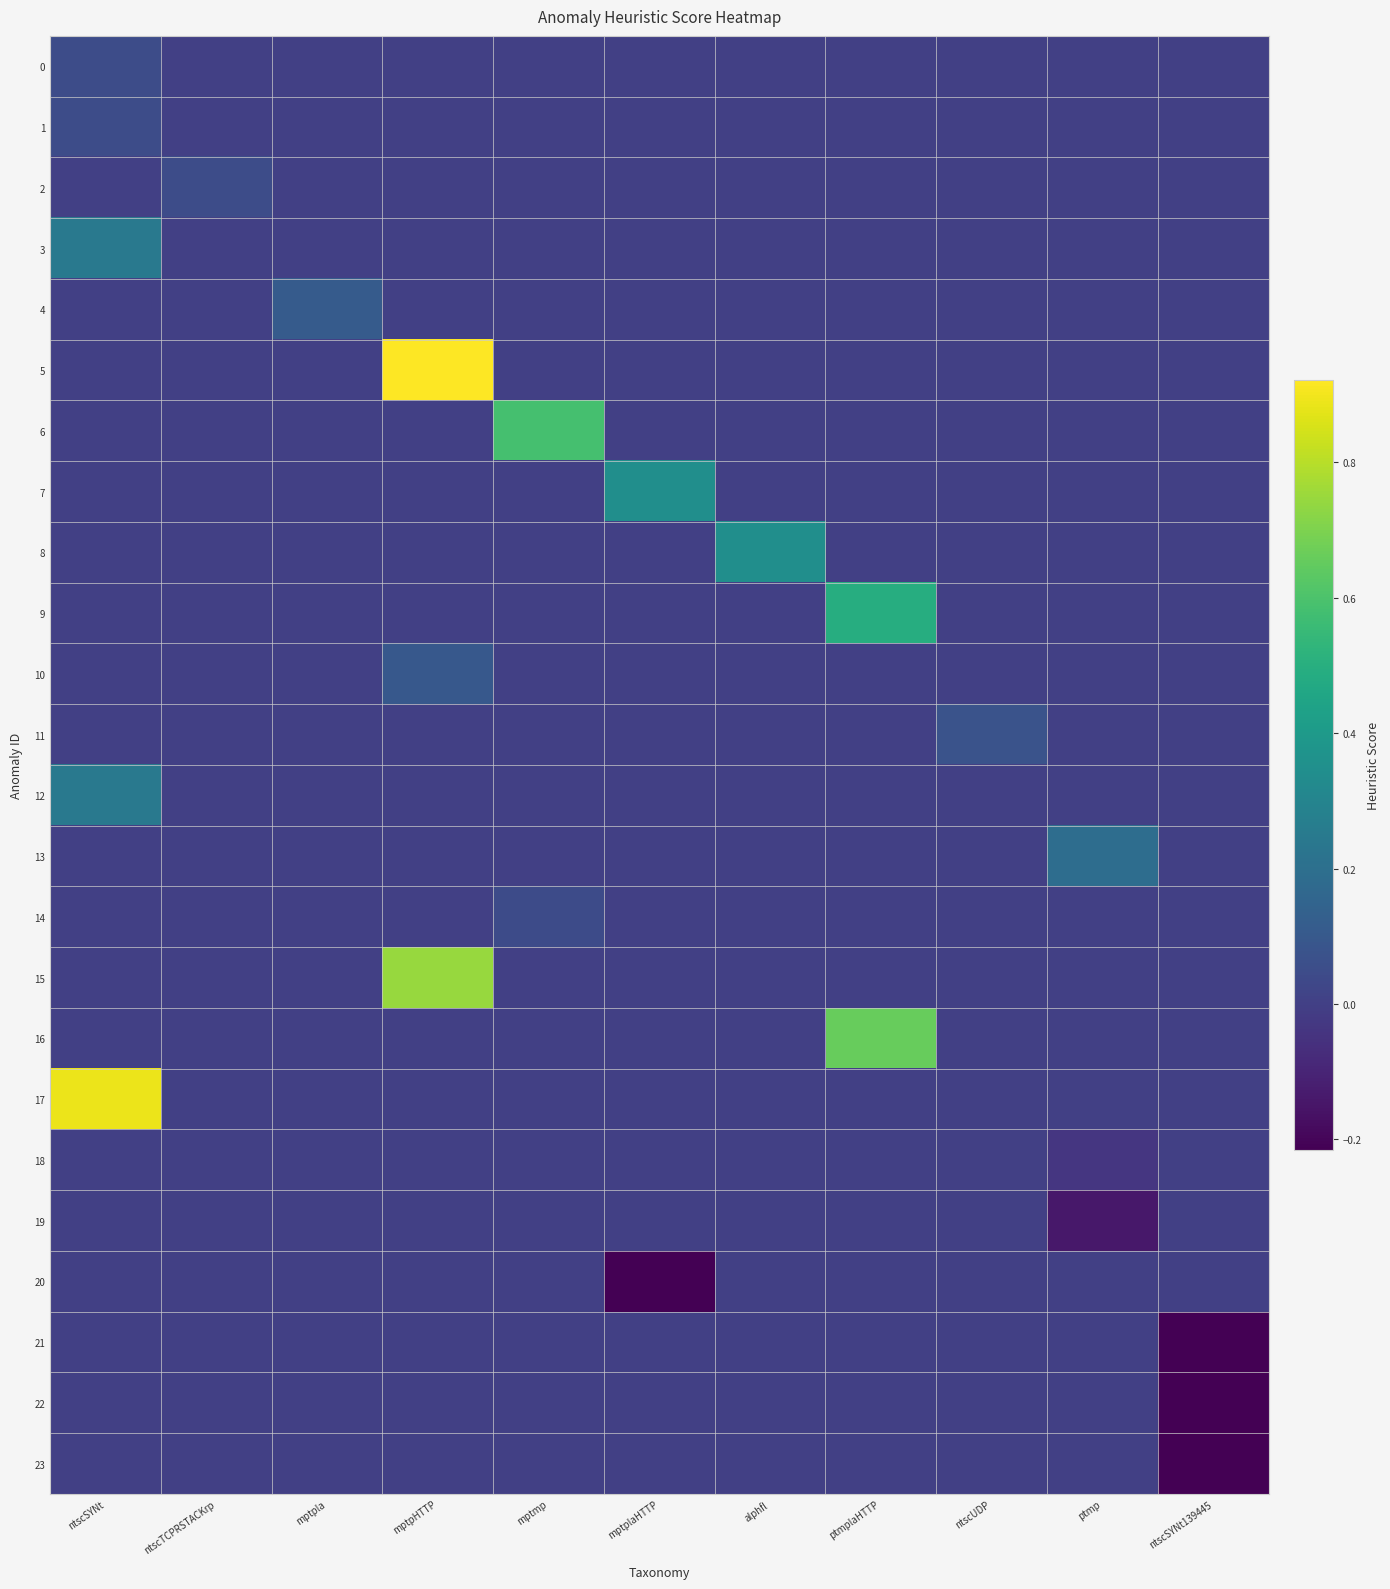

Reading left to right, extract all data points from this chart.

0: ntscSYNt=0.1	ntscTCPRSTACKrp=0.0	mptpla=0.0	mptpHTTP=0.0	mptmp=0.0	mptplaHTTP=0.0	alphfl=0.0	ptmplaHTTP=0.0	ntscUDP=0.0	ptmp=0.0	ntscSYNt139445=0.0
1: ntscSYNt=0.1	ntscTCPRSTACKrp=0.0	mptpla=0.0	mptpHTTP=0.0	mptmp=0.0	mptplaHTTP=0.0	alphfl=0.0	ptmplaHTTP=0.0	ntscUDP=0.0	ptmp=0.0	ntscSYNt139445=0.0
2: ntscSYNt=0.0	ntscTCPRSTACKrp=0.1	mptpla=0.0	mptpHTTP=0.0	mptmp=0.0	mptplaHTTP=0.0	alphfl=0.0	ptmplaHTTP=0.0	ntscUDP=0.0	ptmp=0.0	ntscSYNt139445=0.0
3: ntscSYNt=0.2	ntscTCPRSTACKrp=0.0	mptpla=0.0	mptpHTTP=0.0	mptmp=0.0	mptplaHTTP=0.0	alphfl=0.0	ptmplaHTTP=0.0	ntscUDP=0.0	ptmp=0.0	ntscSYNt139445=0.0
4: ntscSYNt=0.0	ntscTCPRSTACKrp=0.0	mptpla=0.1	mptpHTTP=0.0	mptmp=0.0	mptplaHTTP=0.0	alphfl=0.0	ptmplaHTTP=0.0	ntscUDP=0.0	ptmp=0.0	ntscSYNt139445=0.0
5: ntscSYNt=0.0	ntscTCPRSTACKrp=0.0	mptpla=0.0	mptpHTTP=0.9	mptmp=0.0	mptplaHTTP=0.0	alphfl=0.0	ptmplaHTTP=0.0	ntscUDP=0.0	ptmp=0.0	ntscSYNt139445=0.0
6: ntscSYNt=0.0	ntscTCPRSTACKrp=0.0	mptpla=0.0	mptpHTTP=0.0	mptmp=0.6	mptplaHTTP=0.0	alphfl=0.0	ptmplaHTTP=0.0	ntscUDP=0.0	ptmp=0.0	ntscSYNt139445=0.0
7: ntscSYNt=0.0	ntscTCPRSTACKrp=0.0	mptpla=0.0	mptpHTTP=0.0	mptmp=0.0	mptplaHTTP=0.3	alphfl=0.0	ptmplaHTTP=0.0	ntscUDP=0.0	ptmp=0.0	ntscSYNt139445=0.0
8: ntscSYNt=0.0	ntscTCPRSTACKrp=0.0	mptpla=0.0	mptpHTTP=0.0	mptmp=0.0	mptplaHTTP=0.0	alphfl=0.3	ptmplaHTTP=0.0	ntscUDP=0.0	ptmp=0.0	ntscSYNt139445=0.0
9: ntscSYNt=0.0	ntscTCPRSTACKrp=0.0	mptpla=0.0	mptpHTTP=0.0	mptmp=0.0	mptplaHTTP=0.0	alphfl=0.0	ptmplaHTTP=0.5	ntscUDP=0.0	ptmp=0.0	ntscSYNt139445=0.0
10: ntscSYNt=0.0	ntscTCPRSTACKrp=0.0	mptpla=0.0	mptpHTTP=0.1	mptmp=0.0	mptplaHTTP=0.0	alphfl=0.0	ptmplaHTTP=0.0	ntscUDP=0.0	ptmp=0.0	ntscSYNt139445=0.0
11: ntscSYNt=0.0	ntscTCPRSTACKrp=0.0	mptpla=0.0	mptpHTTP=0.0	mptmp=0.0	mptplaHTTP=0.0	alphfl=0.0	ptmplaHTTP=0.0	ntscUDP=0.1	ptmp=0.0	ntscSYNt139445=0.0
12: ntscSYNt=0.2	ntscTCPRSTACKrp=0.0	mptpla=0.0	mptpHTTP=0.0	mptmp=0.0	mptplaHTTP=0.0	alphfl=0.0	ptmplaHTTP=0.0	ntscUDP=0.0	ptmp=0.0	ntscSYNt139445=0.0
13: ntscSYNt=0.0	ntscTCPRSTACKrp=0.0	mptpla=0.0	mptpHTTP=0.0	mptmp=0.0	mptplaHTTP=0.0	alphfl=0.0	ptmplaHTTP=0.0	ntscUDP=0.0	ptmp=0.2	ntscSYNt139445=0.0
14: ntscSYNt=0.0	ntscTCPRSTACKrp=0.0	mptpla=0.0	mptpHTTP=0.0	mptmp=0.0	mptplaHTTP=0.0	alphfl=0.0	ptmplaHTTP=0.0	ntscUDP=0.0	ptmp=0.0	ntscSYNt139445=0.0
15: ntscSYNt=0.0	ntscTCPRSTACKrp=0.0	mptpla=0.0	mptpHTTP=0.7	mptmp=0.0	mptplaHTTP=0.0	alphfl=0.0	ptmplaHTTP=0.0	ntscUDP=0.0	ptmp=0.0	ntscSYNt139445=0.0
16: ntscSYNt=0.0	ntscTCPRSTACKrp=0.0	mptpla=0.0	mptpHTTP=0.0	mptmp=0.0	mptplaHTTP=0.0	alphfl=0.0	ptmplaHTTP=0.7	ntscUDP=0.0	ptmp=0.0	ntscSYNt139445=0.0
17: ntscSYNt=0.9	ntscTCPRSTACKrp=0.0	mptpla=0.0	mptpHTTP=0.0	mptmp=0.0	mptplaHTTP=0.0	alphfl=0.0	ptmplaHTTP=0.0	ntscUDP=0.0	ptmp=0.0	ntscSYNt139445=0.0
18: ntscSYNt=0.0	ntscTCPRSTACKrp=0.0	mptpla=0.0	mptpHTTP=0.0	mptmp=0.0	mptplaHTTP=0.0	alphfl=0.0	ptmplaHTTP=0.0	ntscUDP=0.0	ptmp=-0.0	ntscSYNt139445=0.0
19: ntscSYNt=0.0	ntscTCPRSTACKrp=0.0	mptpla=0.0	mptpHTTP=0.0	mptmp=0.0	mptplaHTTP=0.0	alphfl=0.0	ptmplaHTTP=0.0	ntscUDP=0.0	ptmp=-0.1	ntscSYNt139445=0.0
20: ntscSYNt=0.0	ntscTCPRSTACKrp=0.0	mptpla=0.0	mptpHTTP=0.0	mptmp=0.0	mptplaHTTP=-0.2	alphfl=0.0	ptmplaHTTP=0.0	ntscUDP=0.0	ptmp=0.0	ntscSYNt139445=0.0
21: ntscSYNt=0.0	ntscTCPRSTACKrp=0.0	mptpla=0.0	mptpHTTP=0.0	mptmp=0.0	mptplaHTTP=0.0	alphfl=0.0	ptmplaHTTP=0.0	ntscUDP=0.0	ptmp=0.0	ntscSYNt139445=-0.2
22: ntscSYNt=0.0	ntscTCPRSTACKrp=0.0	mptpla=0.0	mptpHTTP=0.0	mptmp=0.0	mptplaHTTP=0.0	alphfl=0.0	ptmplaHTTP=0.0	ntscUDP=0.0	ptmp=0.0	ntscSYNt139445=-0.2
23: ntscSYNt=0.0	ntscTCPRSTACKrp=0.0	mptpla=0.0	mptpHTTP=0.0	mptmp=0.0	mptplaHTTP=0.0	alphfl=0.0	ptmplaHTTP=0.0	ntscUDP=0.0	ptmp=0.0	ntscSYNt139445=-0.2